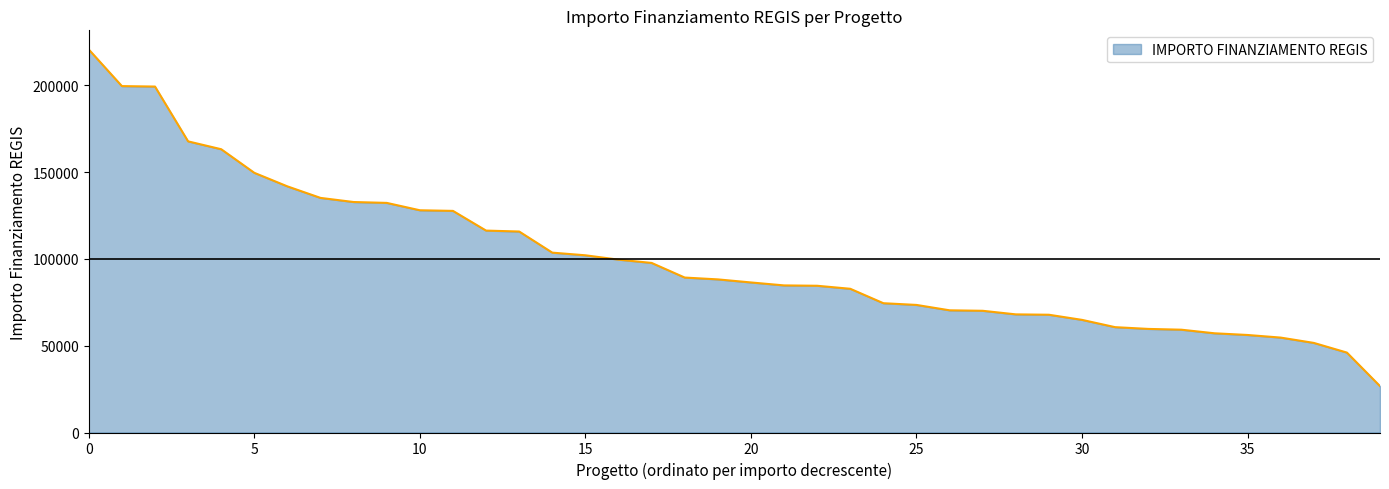

What is the difference between the maximum and minimum values?

193933.1